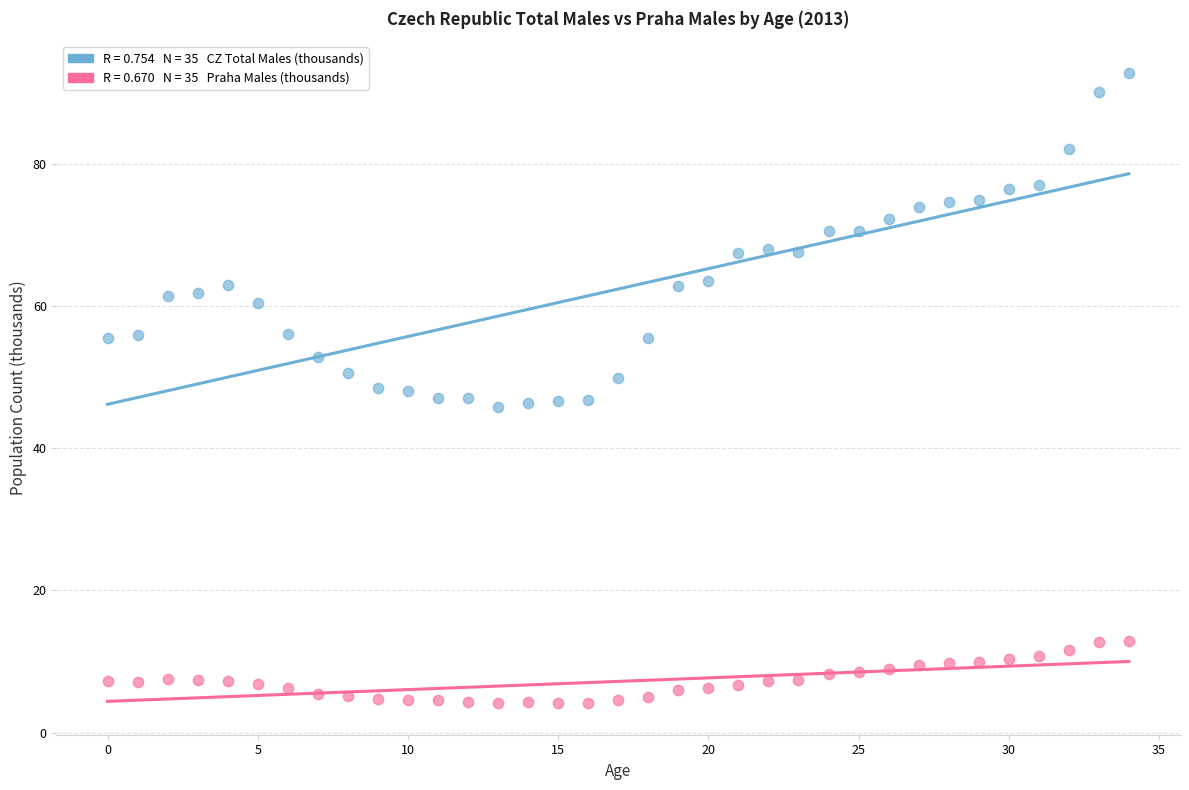

Across all data points, what is the range of Y values (max minus min)?

88.7